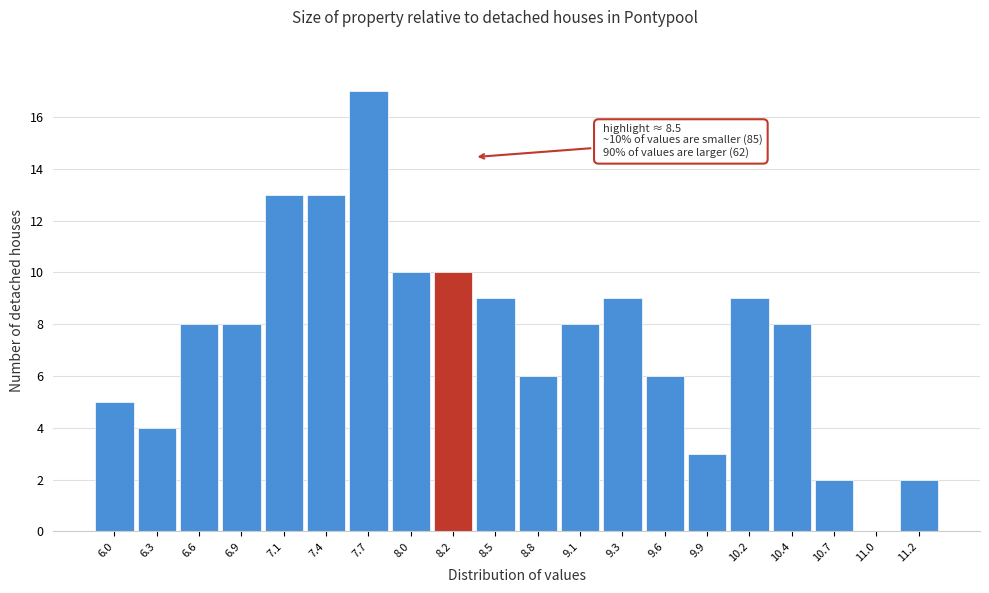

Reading left to right, list all the values displayed in this chart.

6.0=5	6.3=4	6.6=8	6.9=8	7.1=13	7.4=13	7.7=17	8.0=10	8.2=10	8.5=9	8.8=6	9.1=8	9.3=9	9.6=6	9.9=3	10.2=9	10.4=8	10.7=2	11.0=0	11.2=2